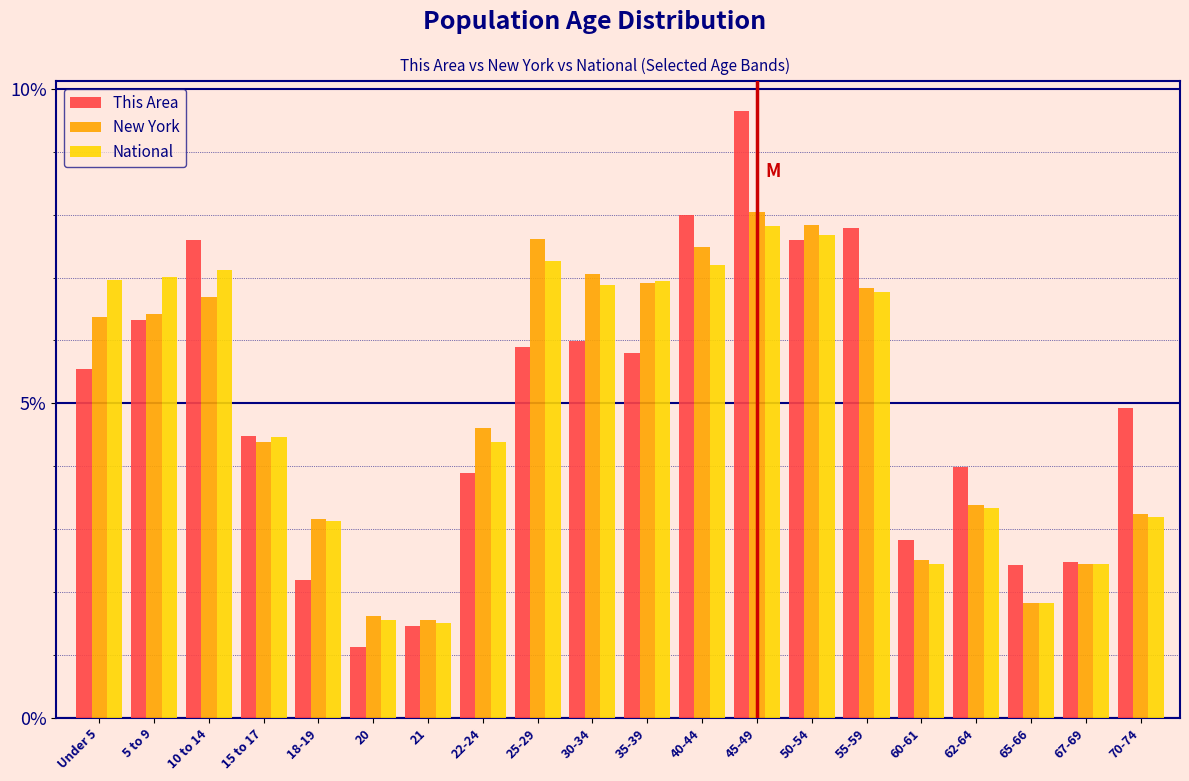

Is the value of This Area at 15 to 17 greater than the value of New York at 5 to 9?

No